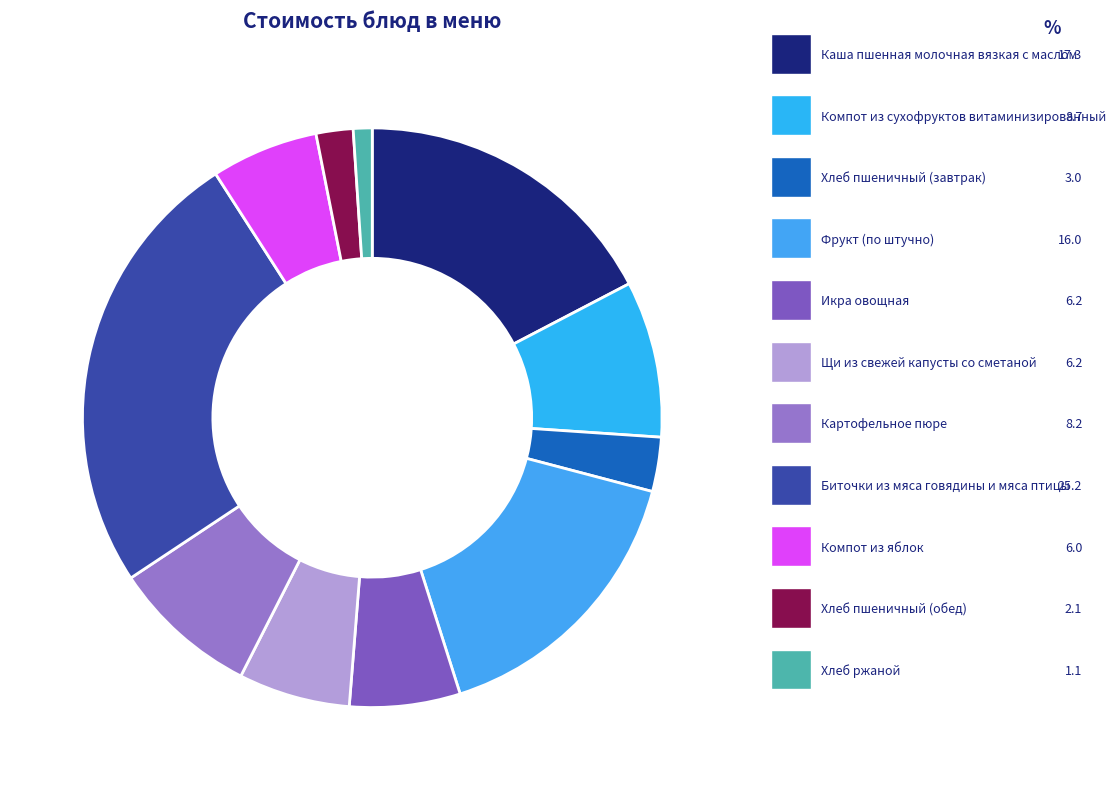

Rank the categories by value from lowest to highest.

Хлеб ржаной, Хлеб пшеничный (обед), Хлеб пшеничный (завтрак), Компот из яблок, Икра овощная, Щи из свежей капусты со сметаной, Картофельное пюре, Компот из сухофруктов витаминизированный, Фрукт (по штучно), Каша пшенная молочная вязкая с маслом, Биточки из мяса говядины и мяса птицы